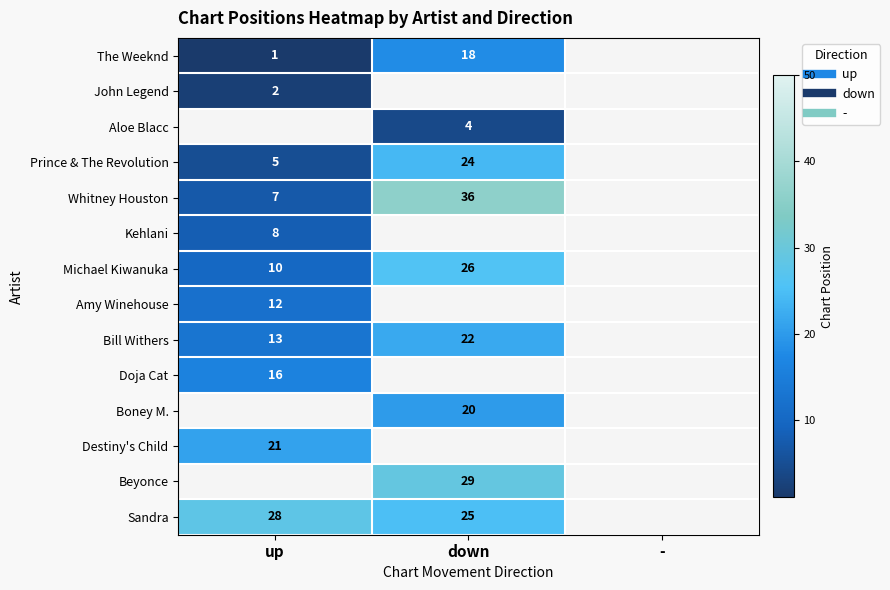

What is the difference between the maximum and minimum values in the Whitney Houston series?

29.0